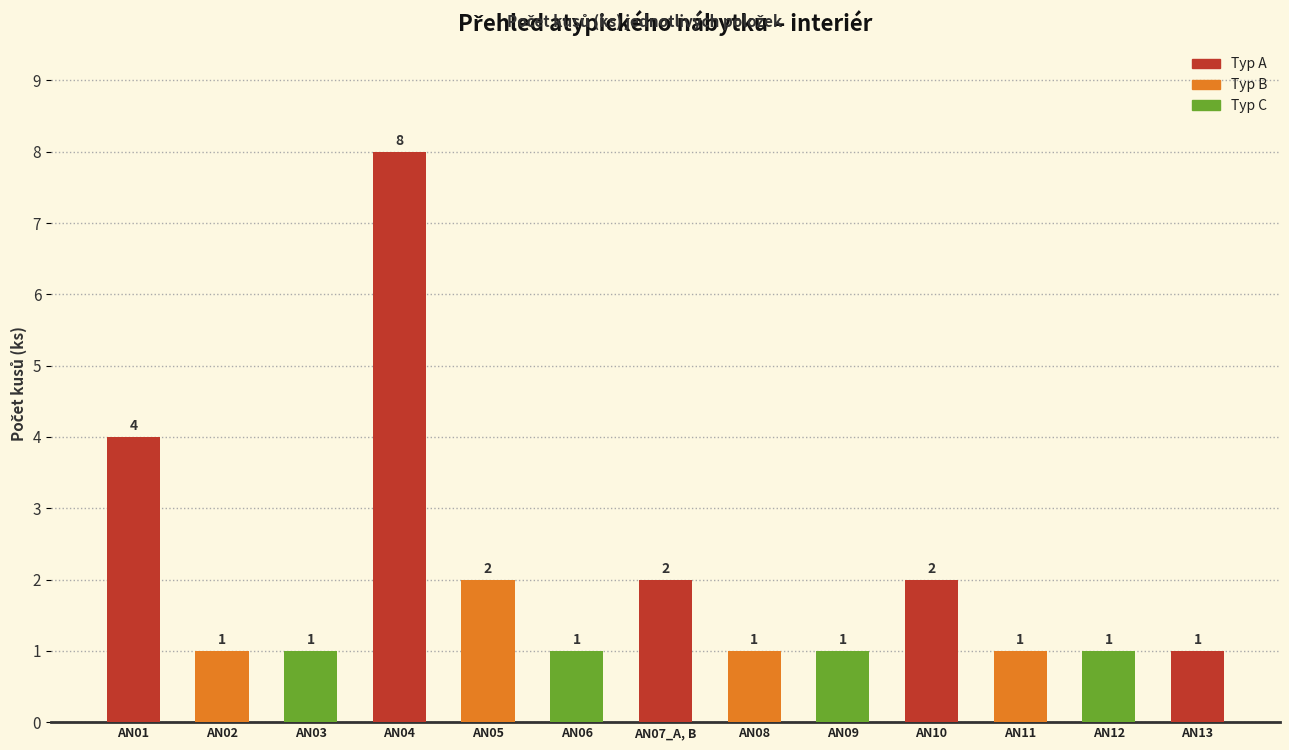

What is the sum of the values at AN07_A, B and AN02?

3